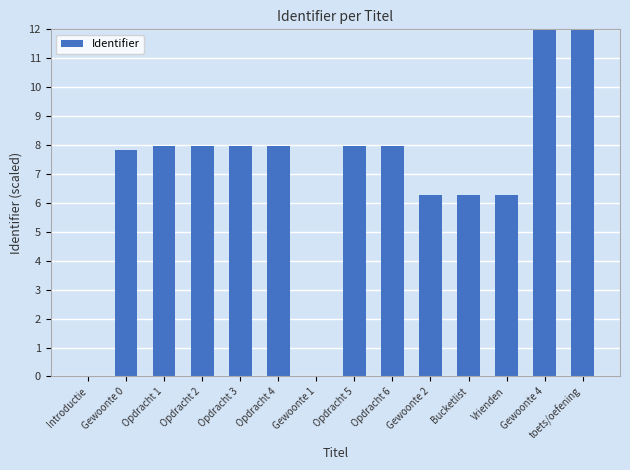

What is the sum of all values?

98.3